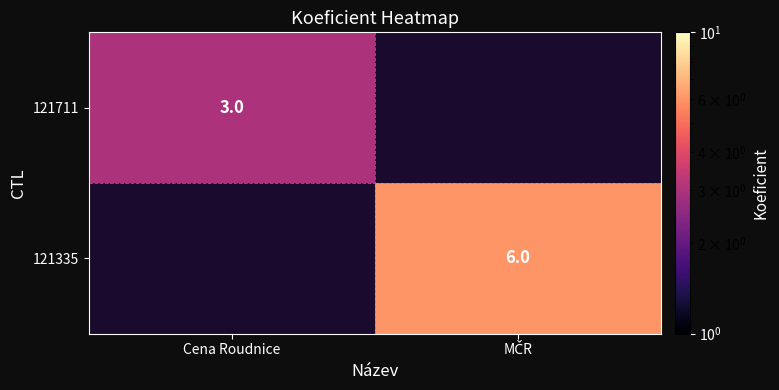

The 121711 series shows 3 at Cena Roudnice. True or false?

True